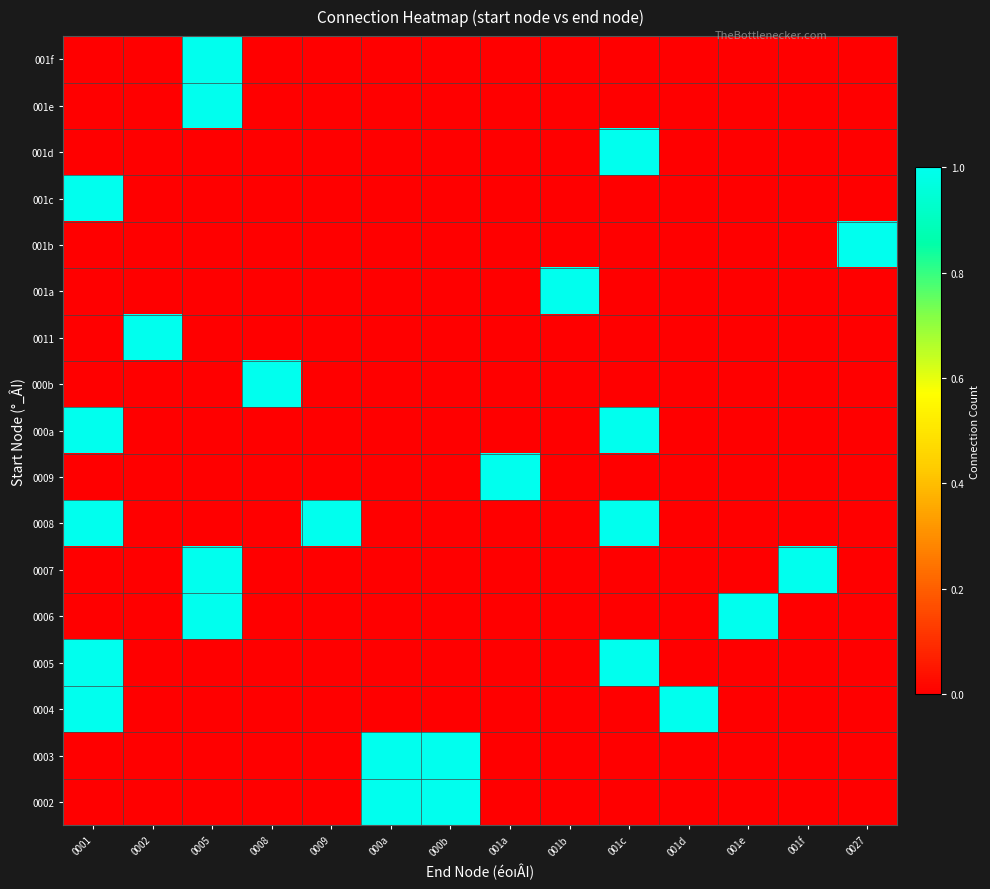

How many distinct data groups are displayed?

17